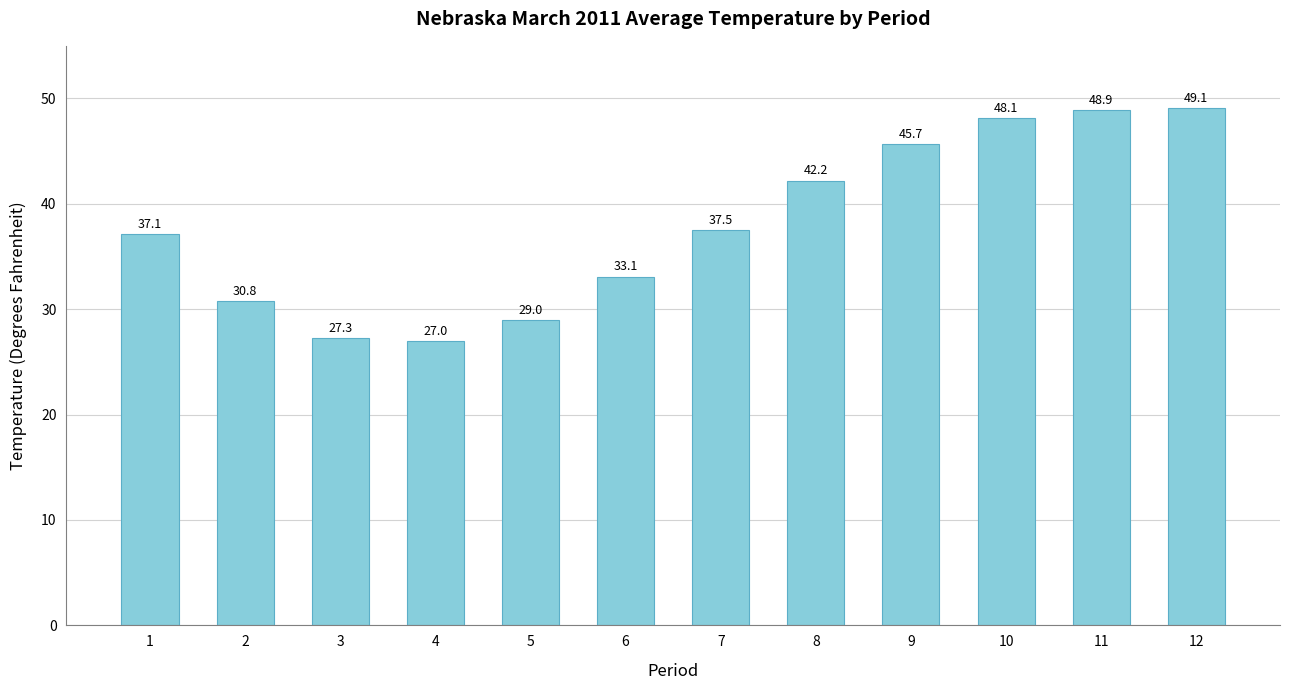

What is the minimum value shown in the chart?

27.0